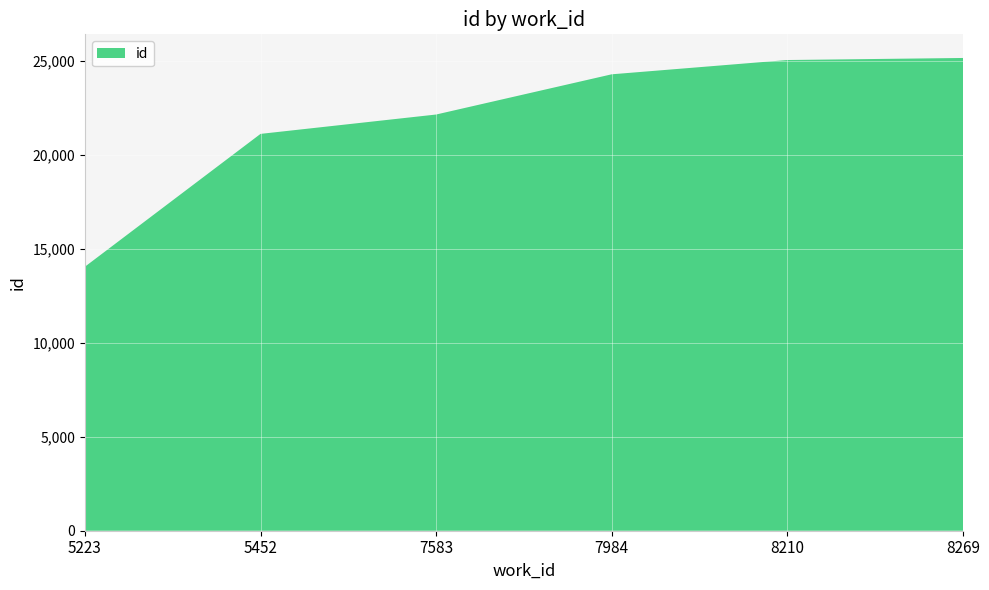

Reading left to right, transcribe all the data shown in this chart.

5223=14052	5452=21123	7583=22154	7984=24295	8210=25055	8269=25164